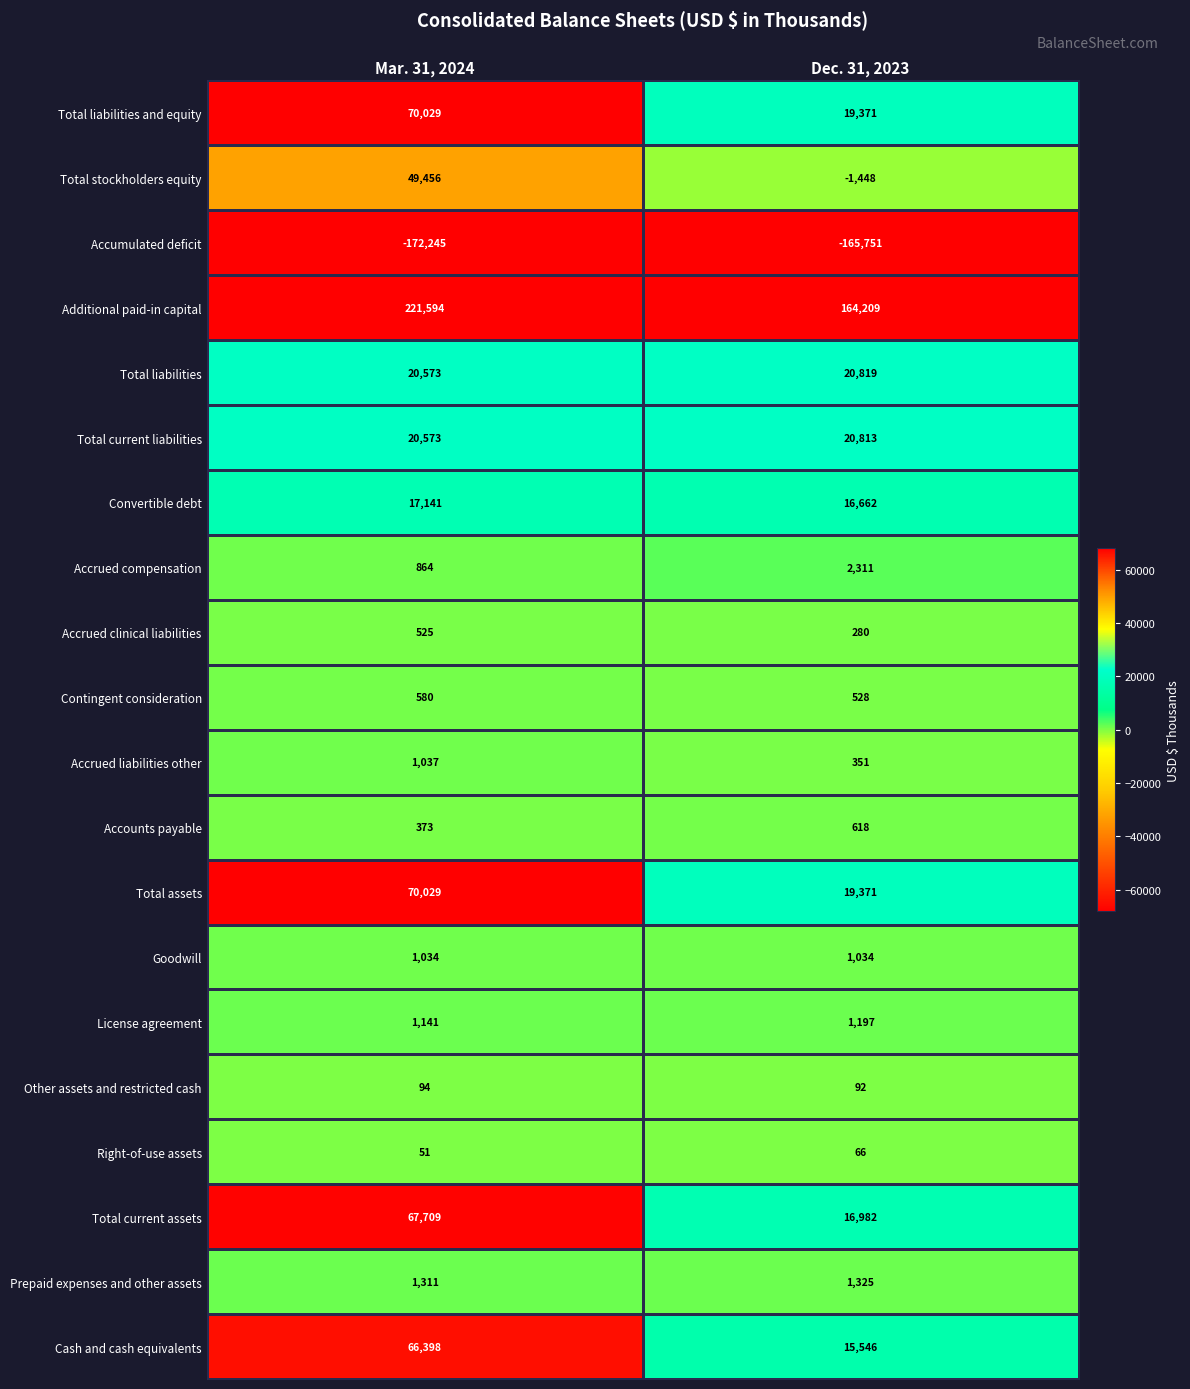

At which label is Total liabilities closest to 20696?

Mar. 31, 2024